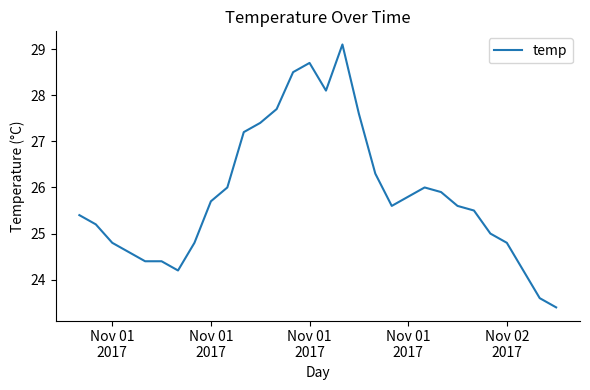

What is the smallest value displayed?

23.4